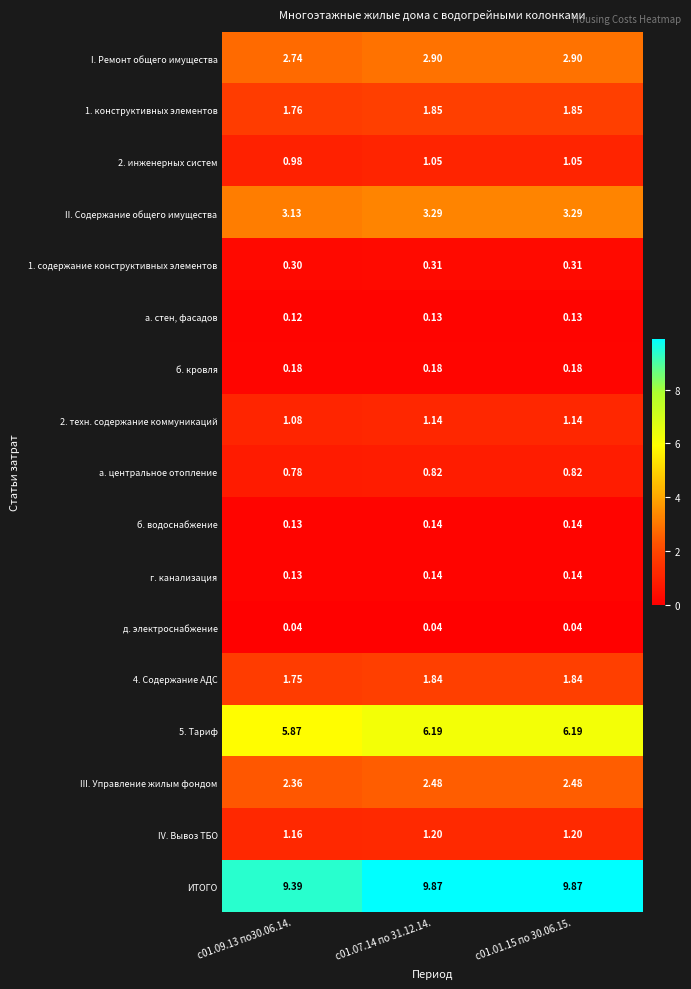

Is the value of 1. содержание конструктивных элементов at с01.01.15 по 30.06.15. greater than the value of б. кровля at с01.09.13 по30.06.14.?

Yes